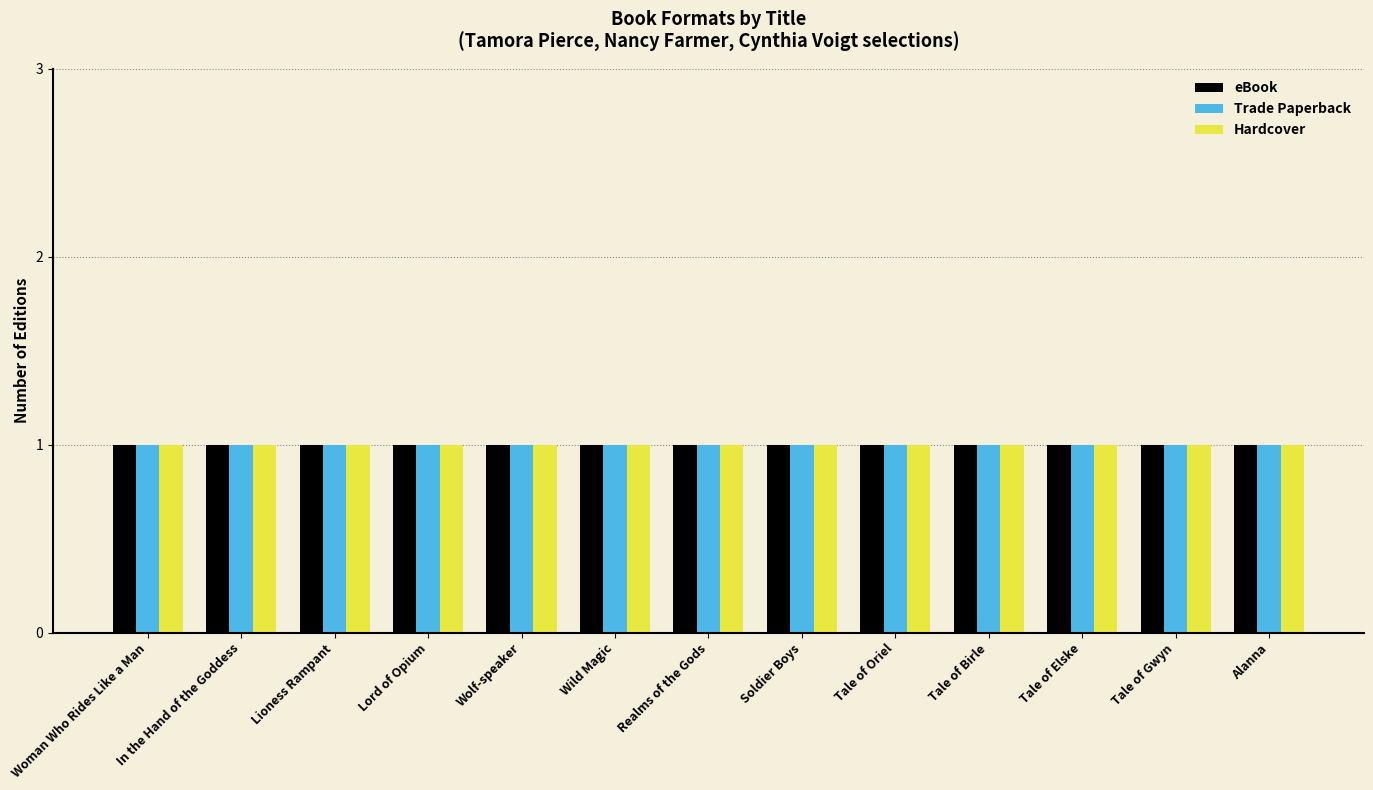

What position from the right is Wolf-speaker?

9